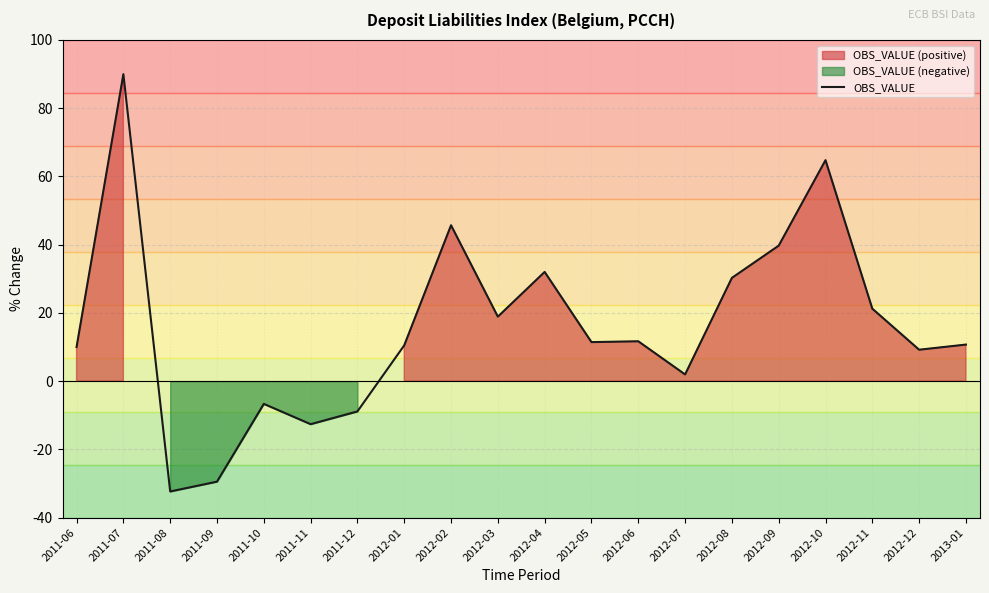

Approximately how many times larger is the value at 2013-01 compared to 2012-02?

0.2